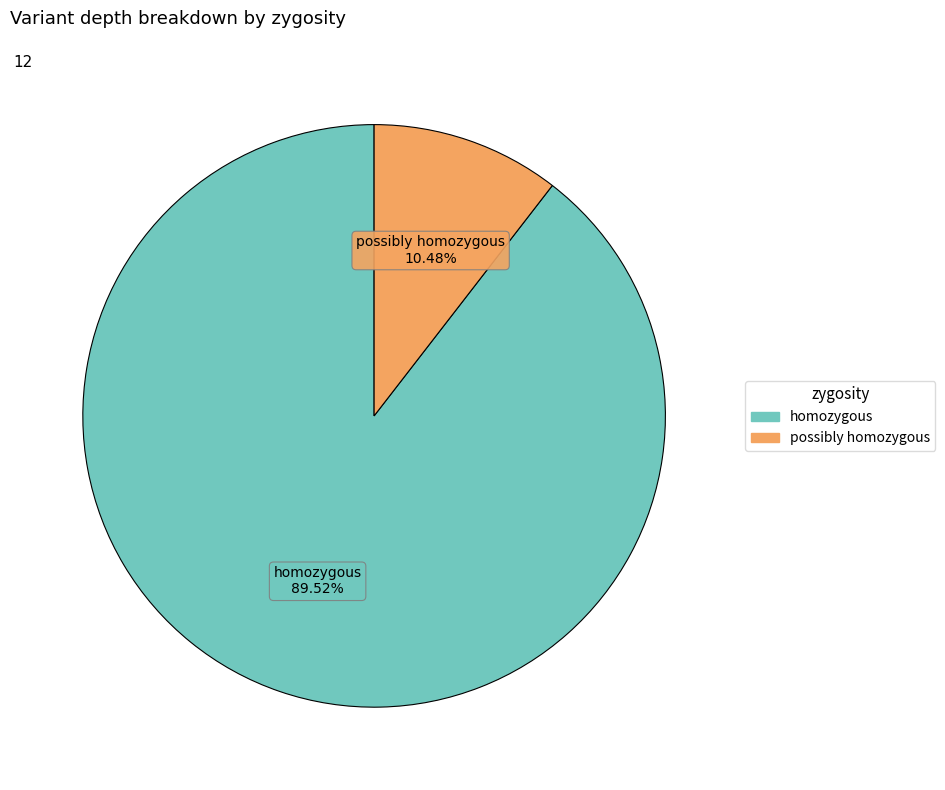

Which slice is the largest?

homozygous